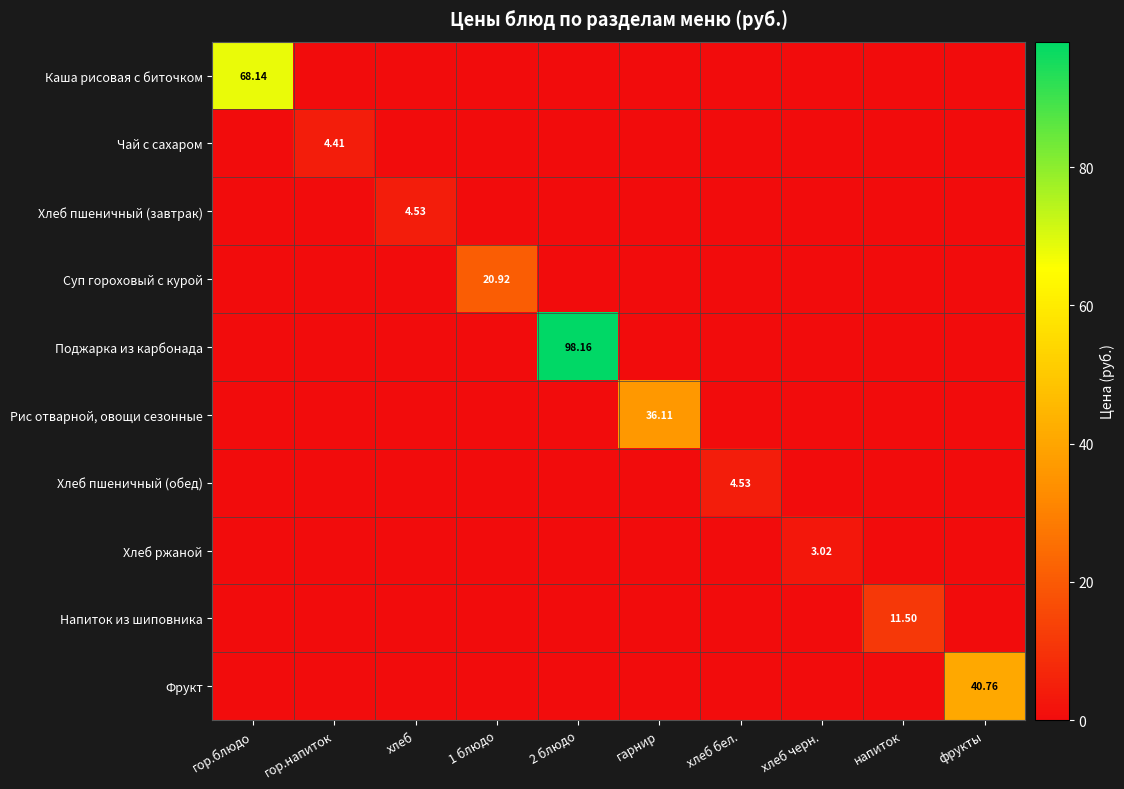

List the series in order of their peak value, highest first.

Поджарка из карбонада, Каша рисовая с биточком, Фрукт, Рис отварной, овощи сезонные, Суп гороховый с курой, Напиток из шиповника, Хлеб пшеничный (завтрак), Хлеб пшеничный (обед), Чай с сахаром, Хлеб ржаной